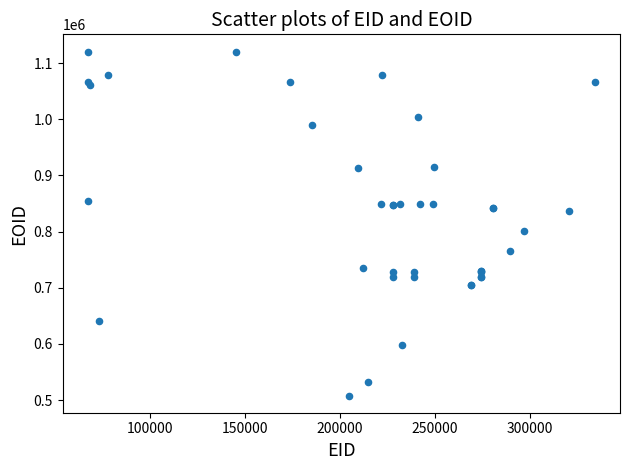

What Y value in the scatter plot is closest to 814301?

800860